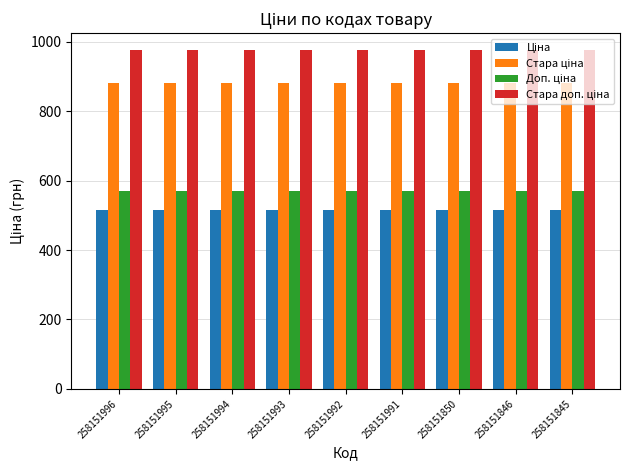

What is the total value across all series at 258151850?

2944.0